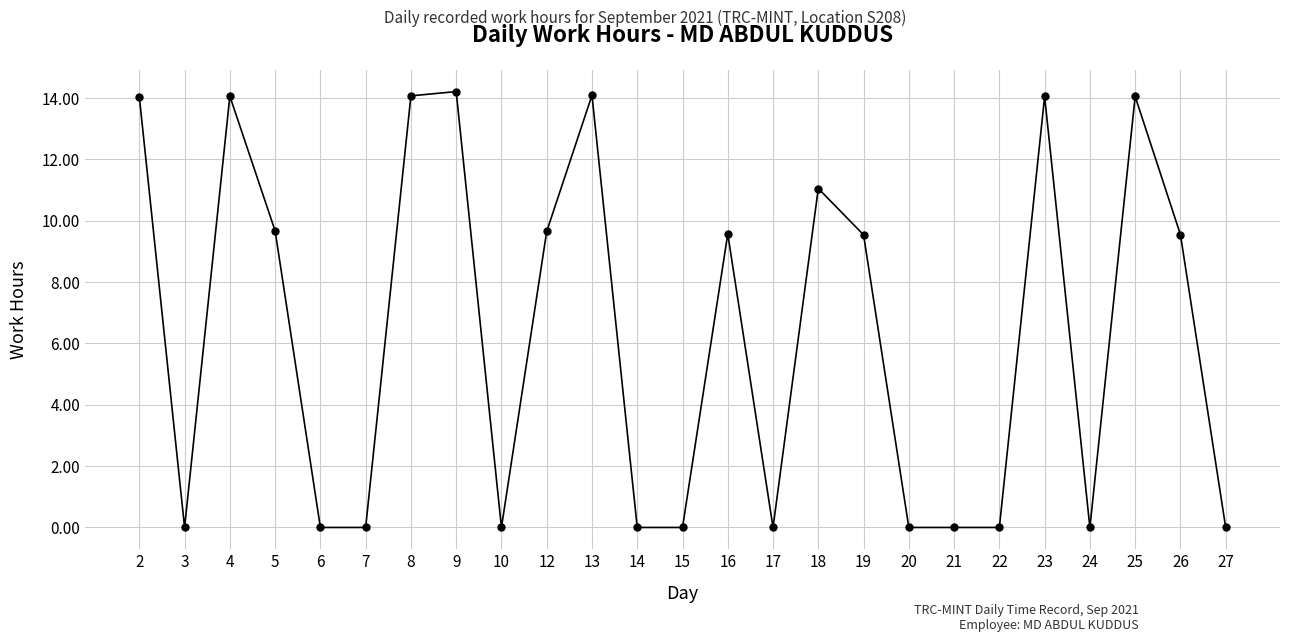

What is the value of the 17th point from the left?

9.5